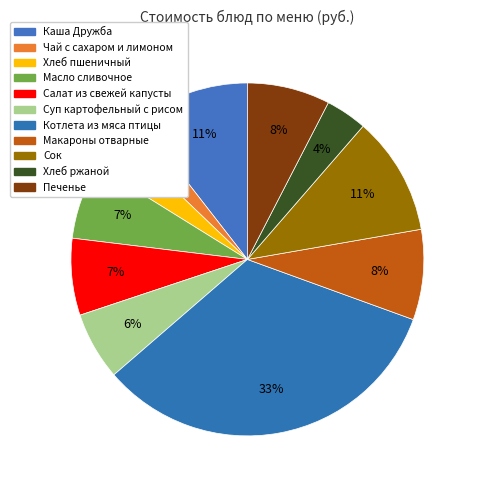

Which has a higher value, Хлеб пшеничный or Макароны отварные?

Макароны отварные